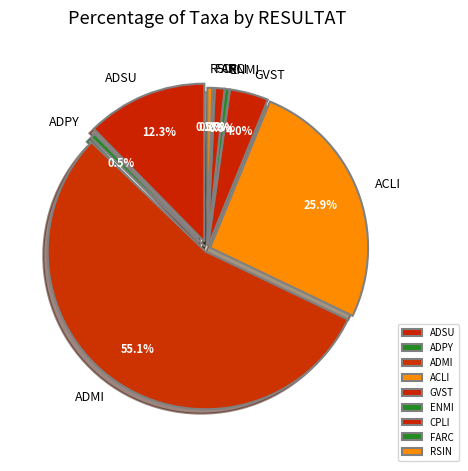

What percentage is the ADMI slice, to the nearest percent?

55%